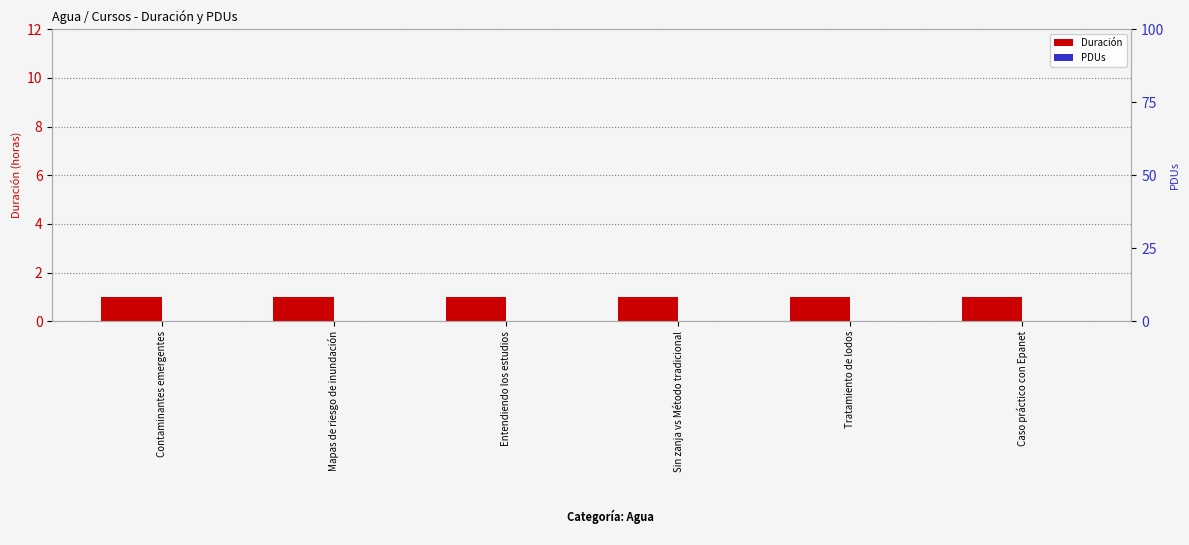

Is the value of PDUs at Tratamiento de lodos greater than the value of Duración at Entendiendo los estudios?

No